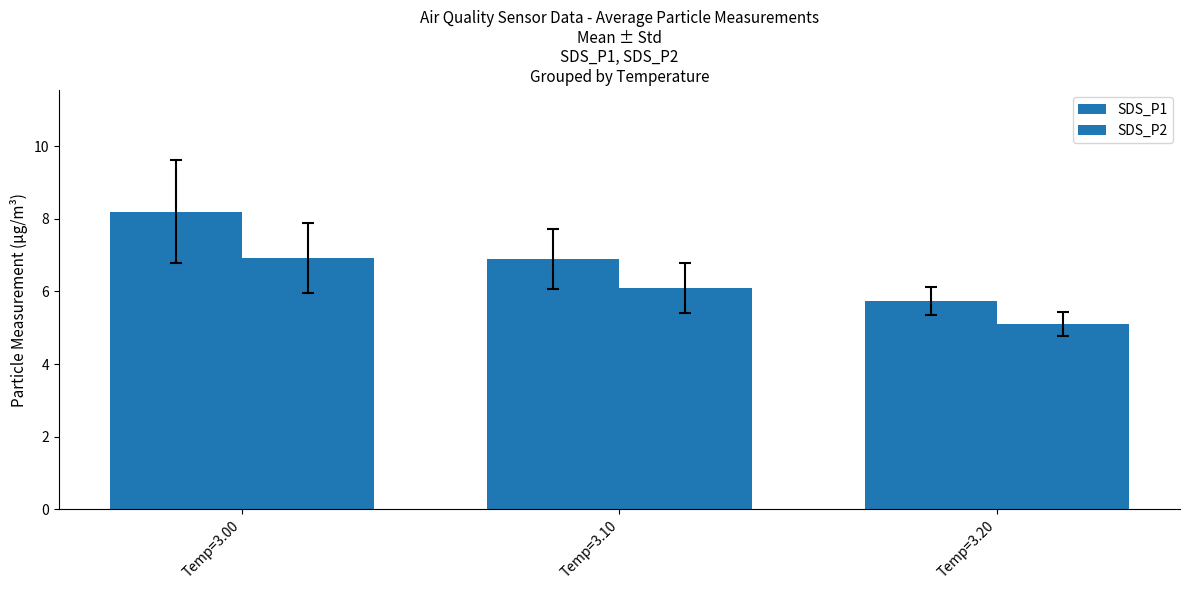

At which category is the sum across all series the highest?

Temp=3.00